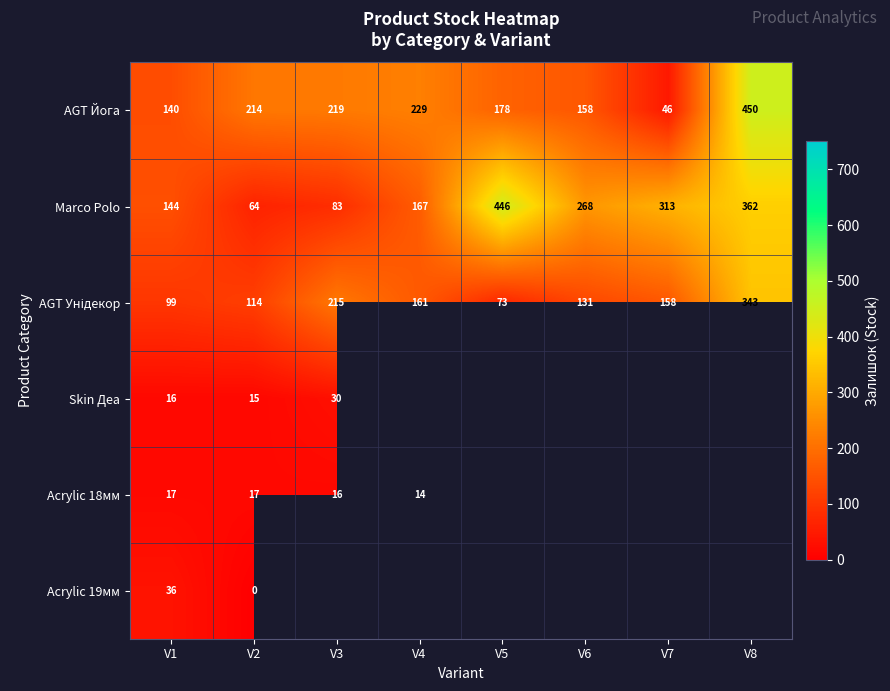

True or false: Marco Polo has a value of 91 at V2.

False